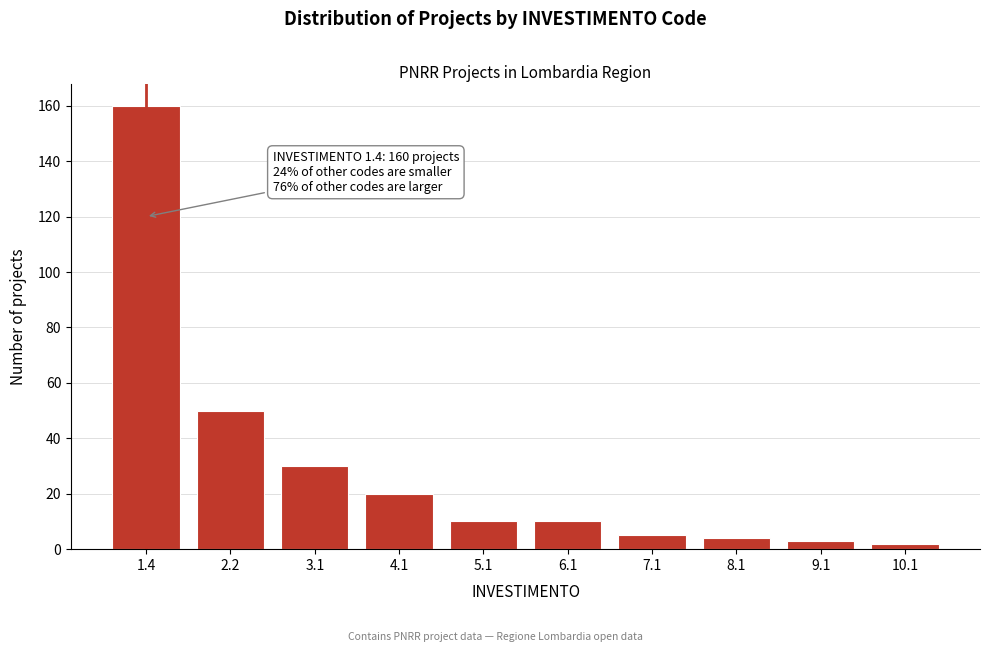

Reading left to right, what are all the values shown in this chart?

1.4=160	2.2=50	3.1=30	4.1=20	5.1=10	6.1=10	7.1=5	8.1=4	9.1=3	10.1=2